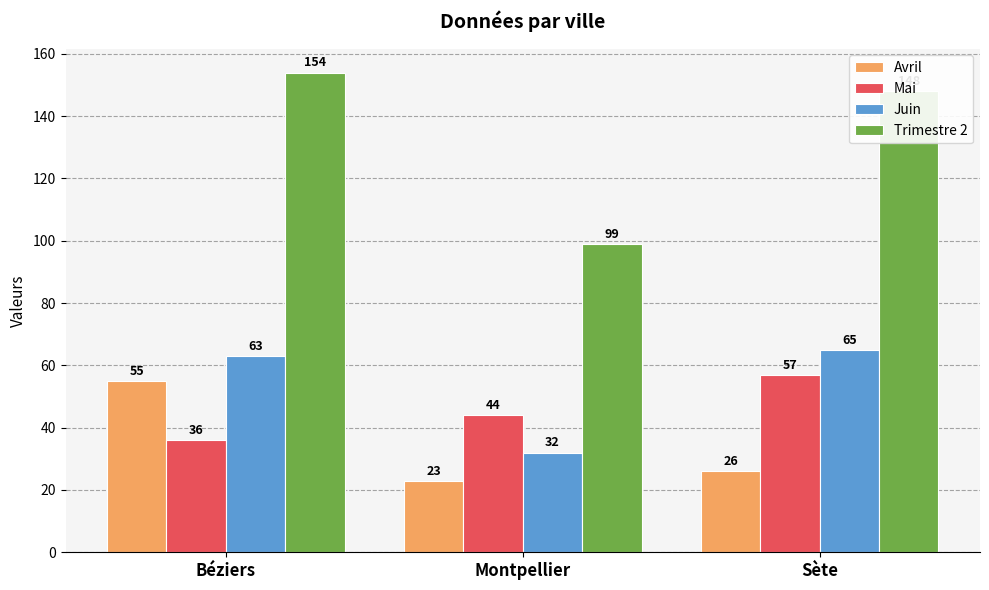

Reading right to left, what are all the values shown in this chart?

Avril: 26	23	55
Mai: 57	44	36
Juin: 65	32	63
Trimestre 2: 148	99	154